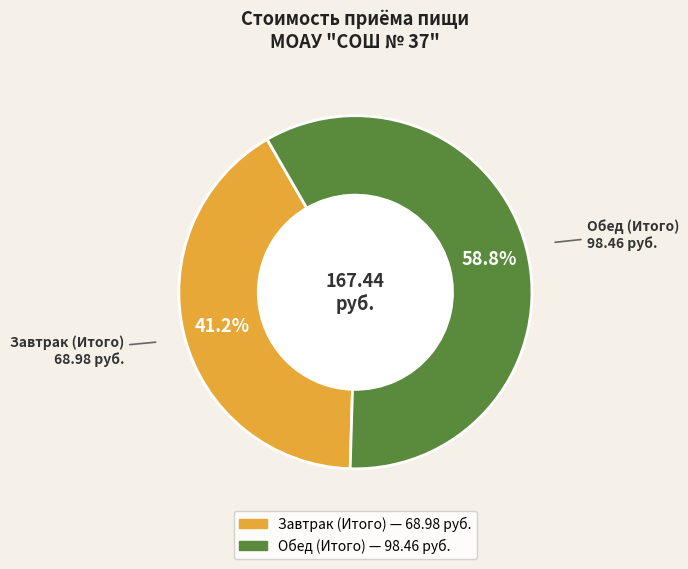

What percentage is the Завтрак (Итого) slice, to the nearest percent?

41%